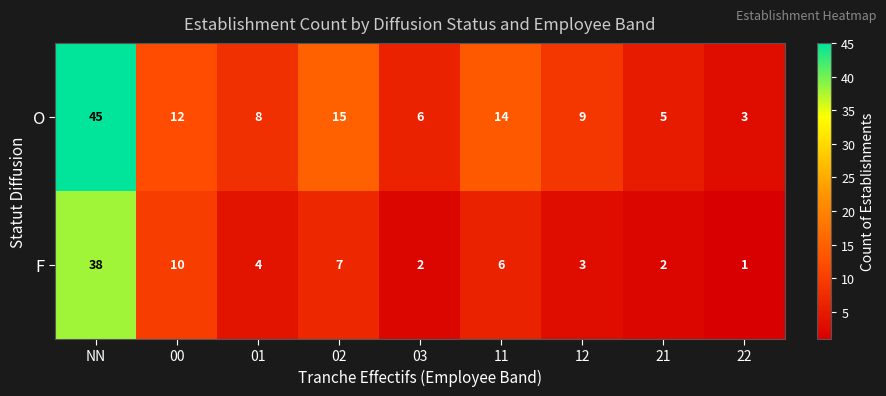

What is the maximum value shown in the chart?

45